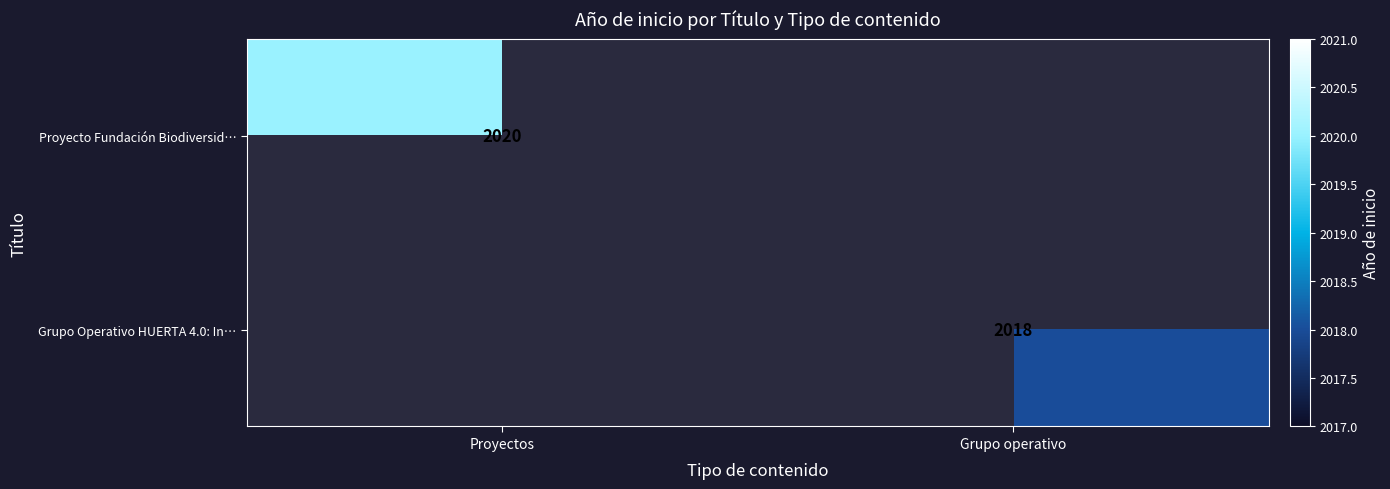

Rank the categories by Proyecto Fundación Biodiversid… value from lowest to highest.

Grupo operativo, Proyectos